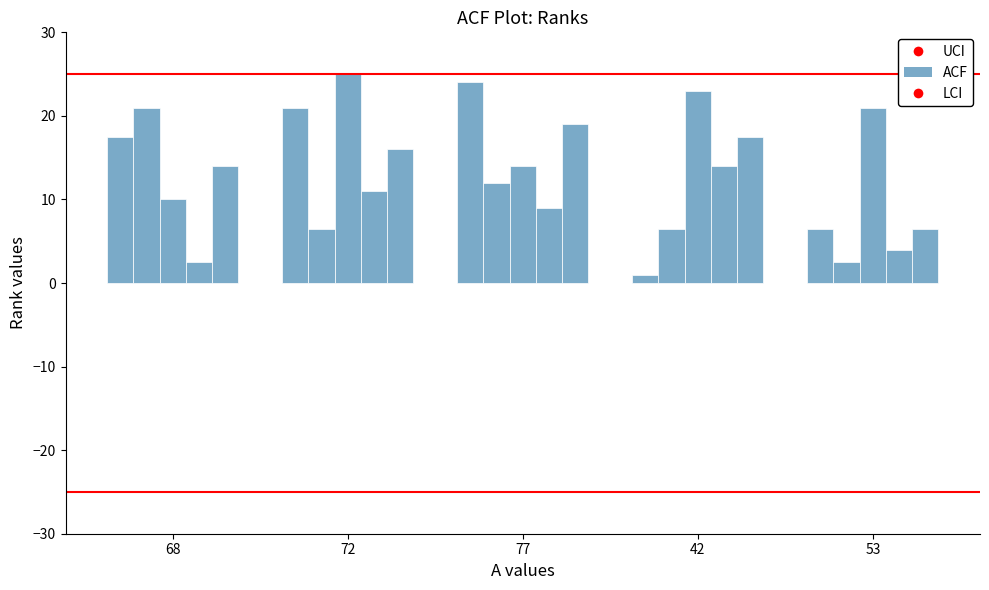

What is the difference between the highest and lowest values at 42?

22.0